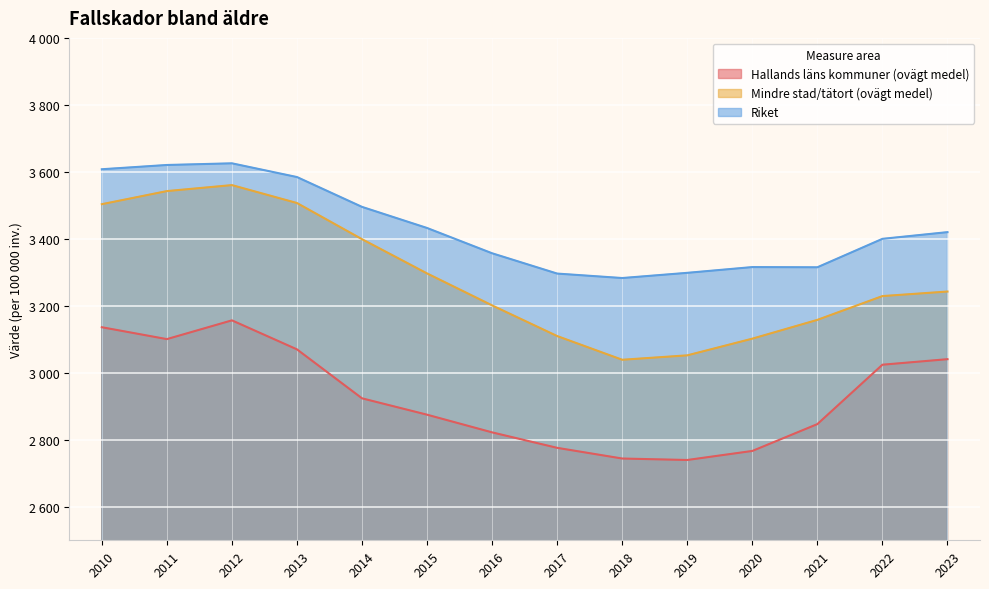

The Mindre stad/tätort (ovägt medel) series shows 4845.7 at 2020. True or false?

False